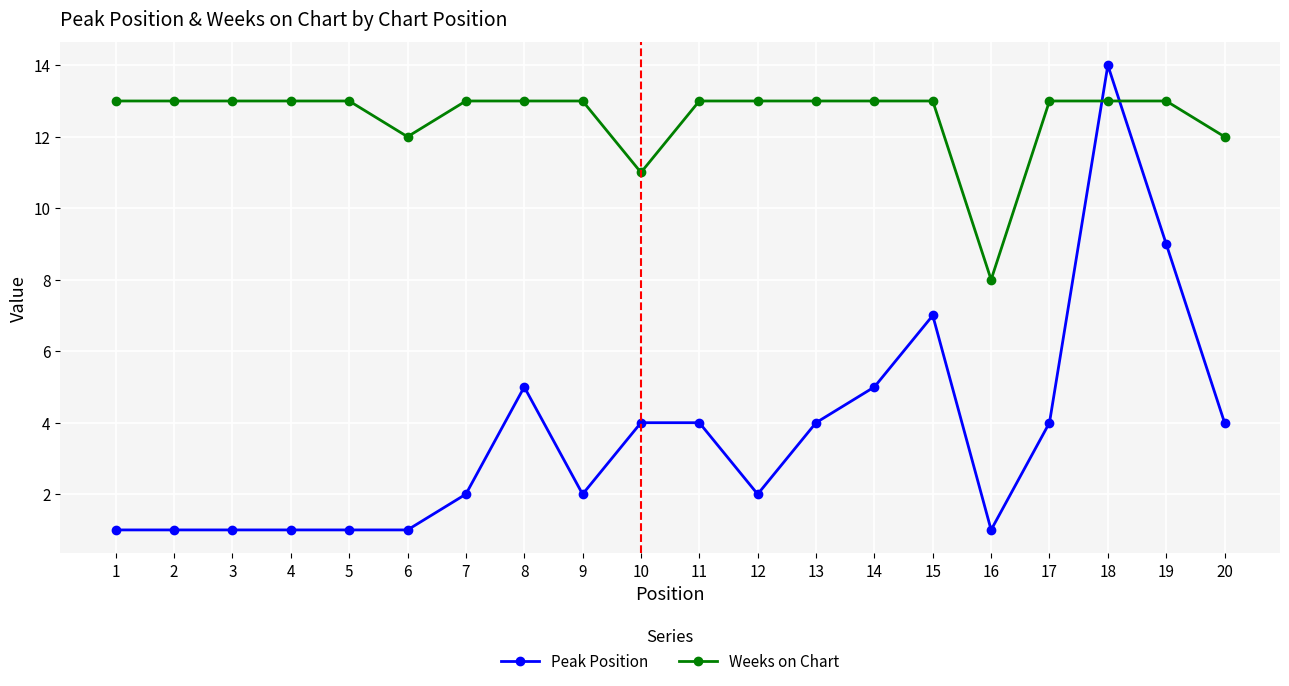

Which series ends up on top after the final intersection of Peak Position and Weeks on Chart?

Weeks on Chart